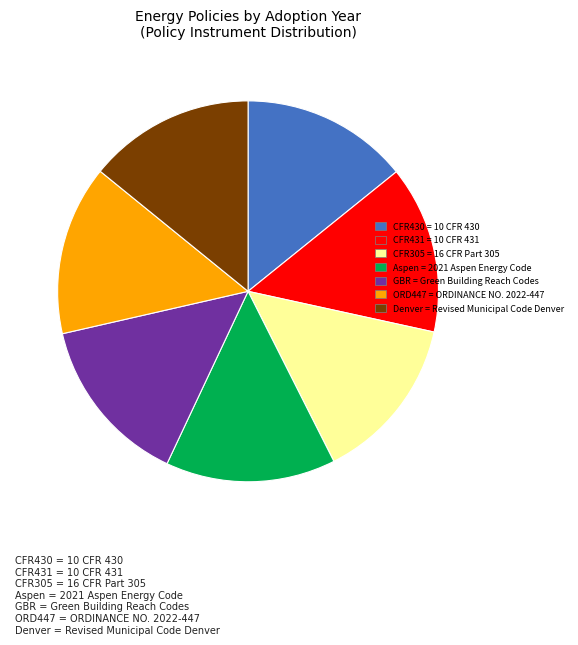

Is there any slice that represents more than half of the pie?

No